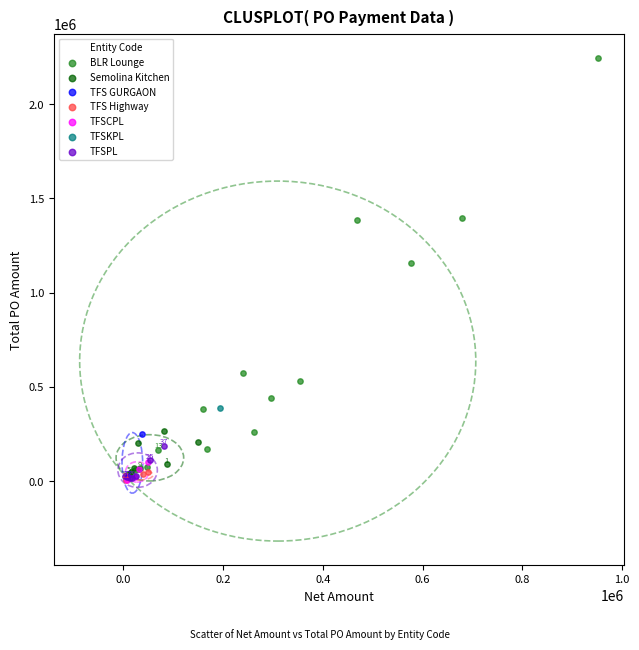

What are all the series names shown in the legend?

BLR Lounge, Semolina Kitchen, TFS GURGAON, TFS Highway, TFSCPL, TFSKPL, TFSPL